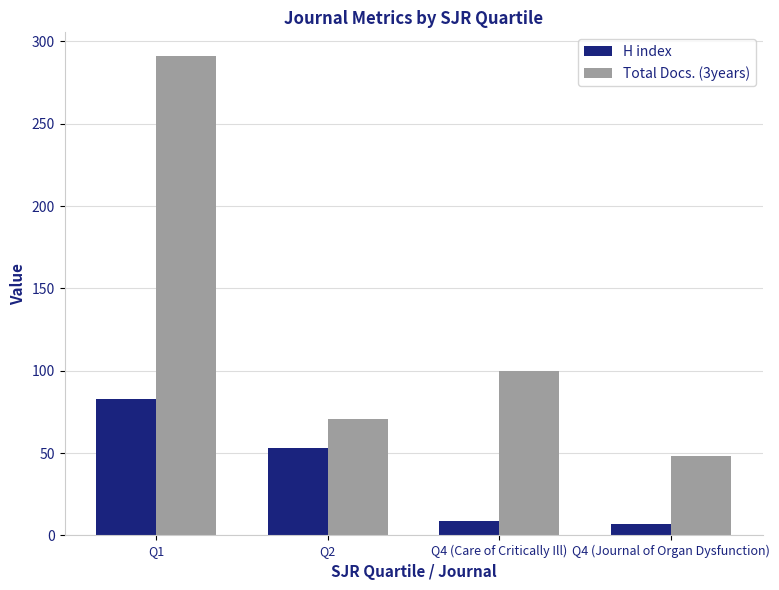

What is the difference between the highest and lowest values at Q1?

208